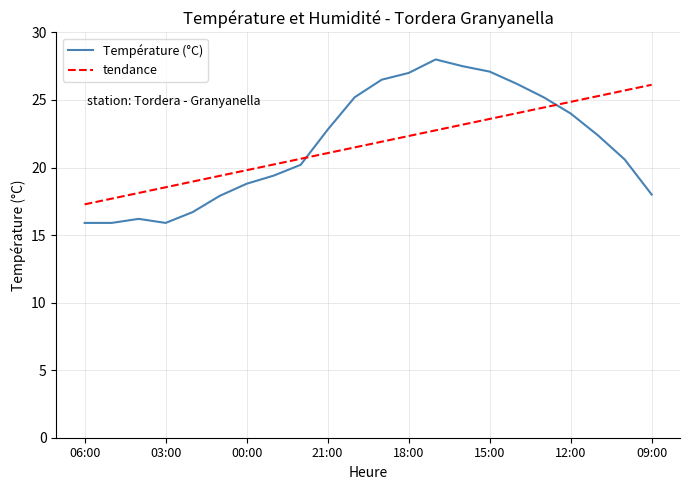

List the series in order of their peak value, highest first.

Température (°C), tendance